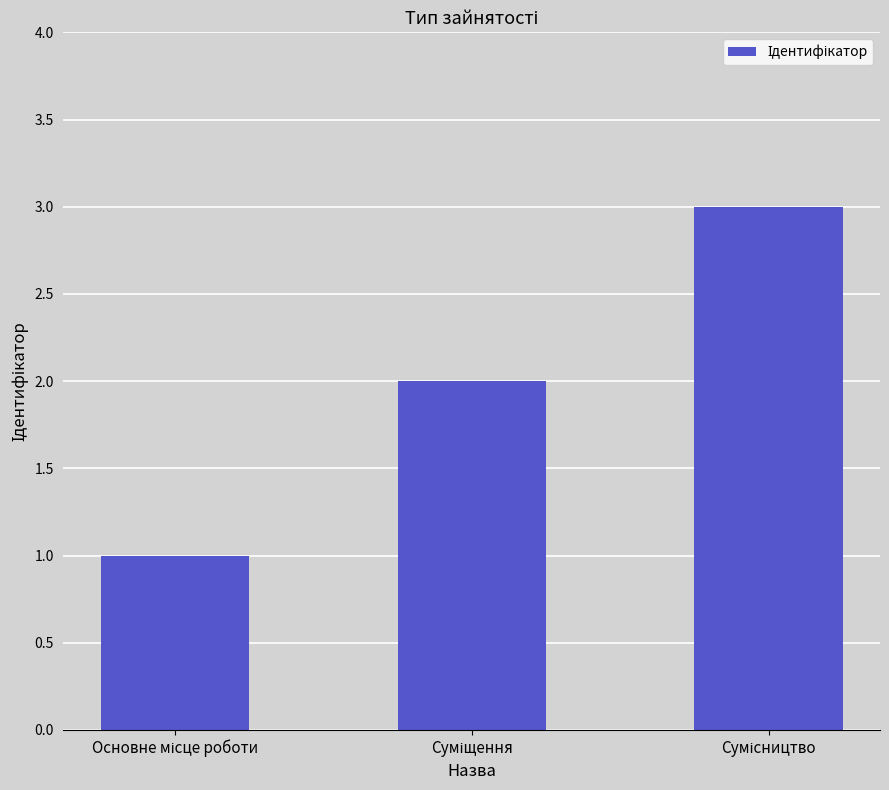

Are the bars grouped side by side (vs. stacked)?

No